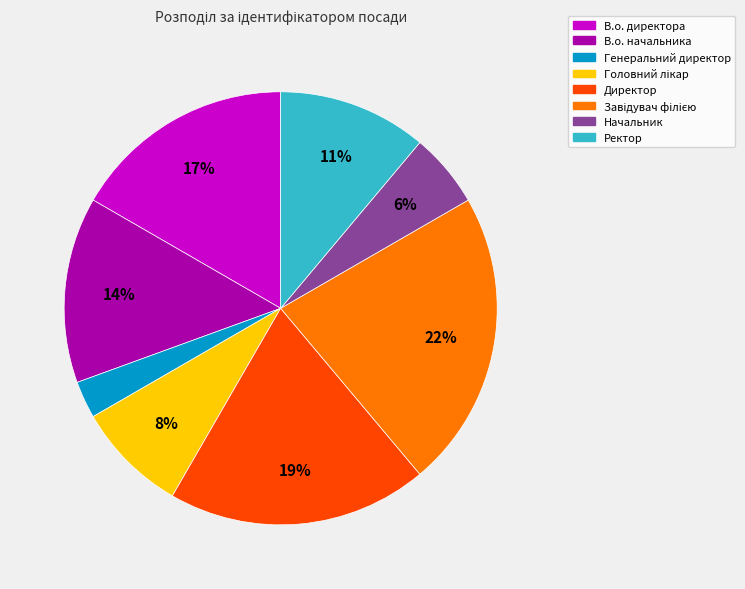

To the nearest percent, what percentage of the pie is В.о. директора?

17%